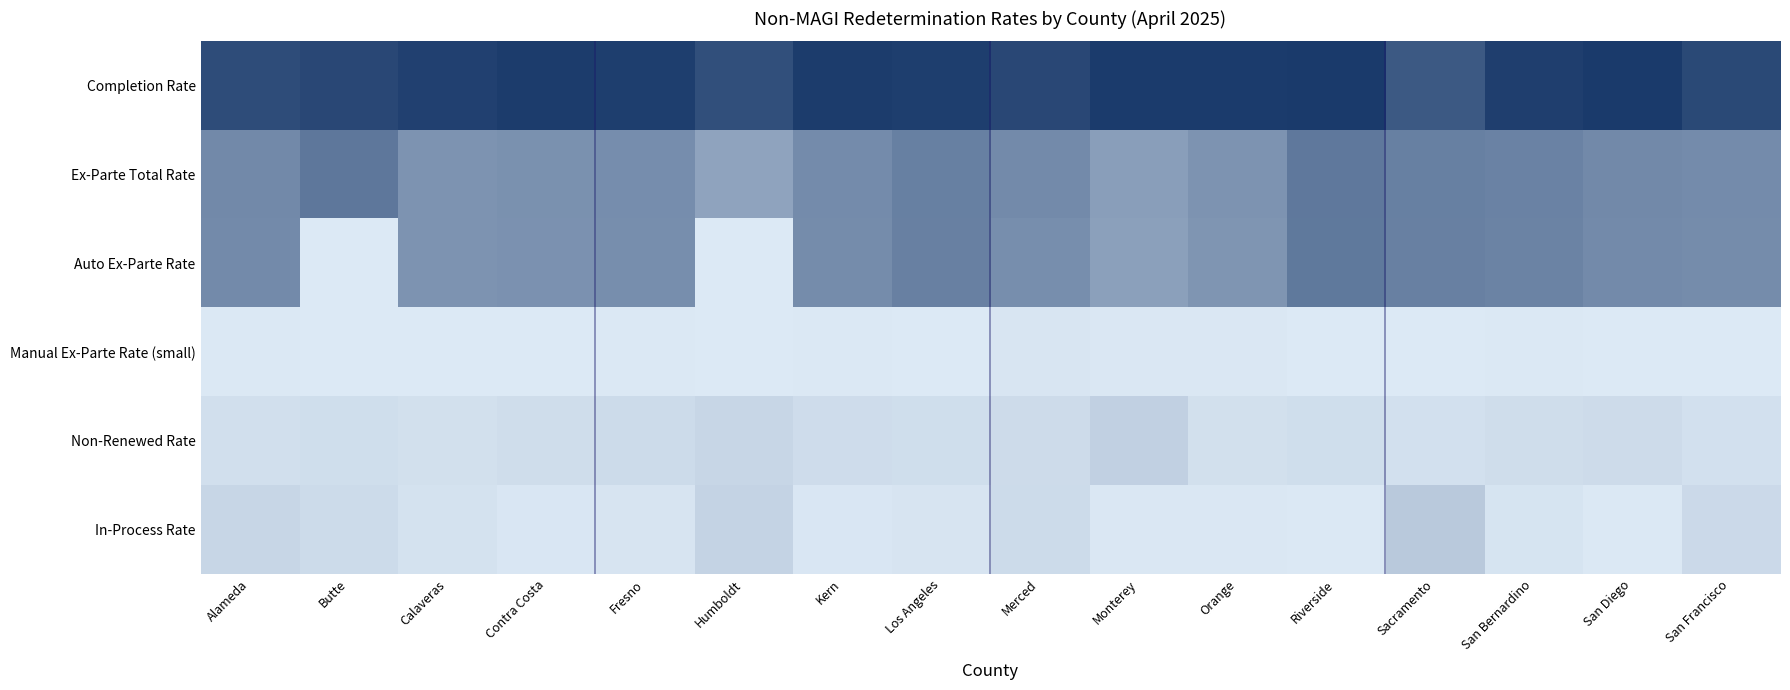

Reading right to left, what are all the values shown in this chart?

Completion Rate: San Francisco=0.9	San Diego=1.0	San Bernardino=1.0	Sacramento=0.8	Riverside=1.0	Orange=1.0	Monterey=1.0	Merced=0.9	Los Angeles=1.0	Kern=1.0	Humboldt=0.9	Fresno=1.0	Contra Costa=1.0	Calaveras=1.0	Butte=0.9	Alameda=0.9
Ex-Parte Total Rate: San Francisco=0.5	San Diego=0.5	San Bernardino=0.6	Sacramento=0.6	Riverside=0.6	Orange=0.5	Monterey=0.4	Merced=0.5	Los Angeles=0.6	Kern=0.5	Humboldt=0.4	Fresno=0.5	Contra Costa=0.5	Calaveras=0.5	Butte=0.6	Alameda=0.5
Auto Ex-Parte Rate: San Francisco=0.5	San Diego=0.5	San Bernardino=0.6	Sacramento=0.6	Riverside=0.6	Orange=0.5	Monterey=0.4	Merced=0.5	Los Angeles=0.6	Kern=0.5	Humboldt=0.0	Fresno=0.5	Contra Costa=0.5	Calaveras=0.5	Butte=0.0	Alameda=0.5
Manual Ex-Parte Rate (small): San Francisco=0.0	San Diego=0.0	San Bernardino=0.0	Sacramento=0.0	Riverside=0.0	Orange=0.0	Monterey=0.0	Merced=0.0	Los Angeles=0.0	Kern=0.0	Humboldt=0.0	Fresno=0.0	Contra Costa=0.0	Calaveras=0.0	Butte=0.0	Alameda=0.0
Non-Renewed Rate: San Francisco=0.0	San Diego=0.1	San Bernardino=0.1	Sacramento=0.0	Riverside=0.1	Orange=0.1	Monterey=0.1	Merced=0.1	Los Angeles=0.1	Kern=0.1	Humboldt=0.1	Fresno=0.1	Contra Costa=0.1	Calaveras=0.1	Butte=0.1	Alameda=0.1
In-Process Rate: San Francisco=0.1	San Diego=0.0	San Bernardino=0.0	Sacramento=0.2	Riverside=0.0	Orange=0.0	Monterey=0.0	Merced=0.1	Los Angeles=0.0	Kern=0.0	Humboldt=0.1	Fresno=0.0	Contra Costa=0.0	Calaveras=0.0	Butte=0.1	Alameda=0.1